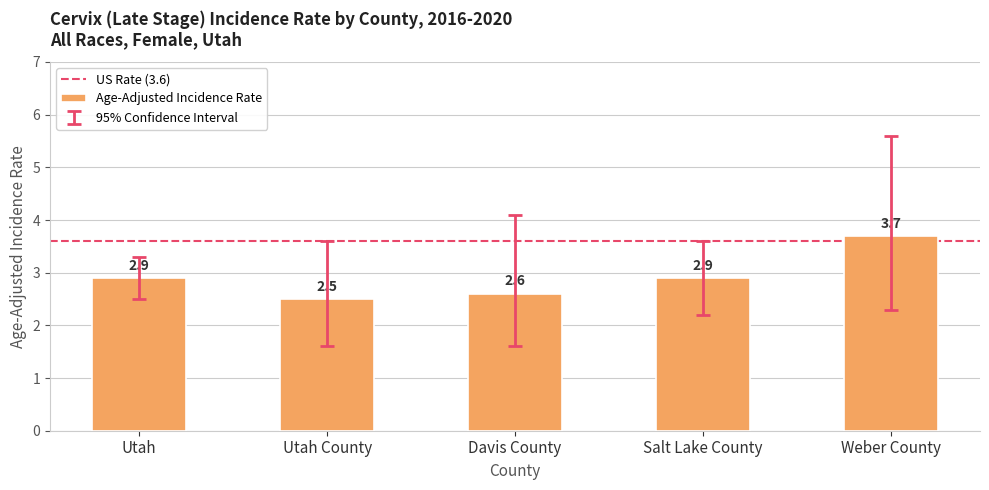

What position from the left is Weber County?

5